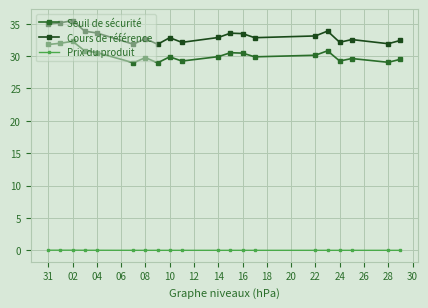

What is the greatest value displayed?

35.5